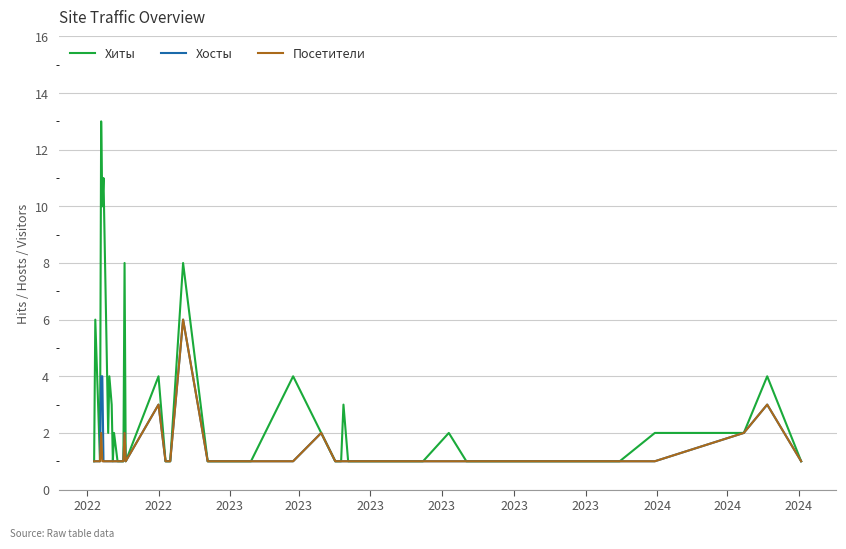

Which series has the widest spread of values?

Хиты